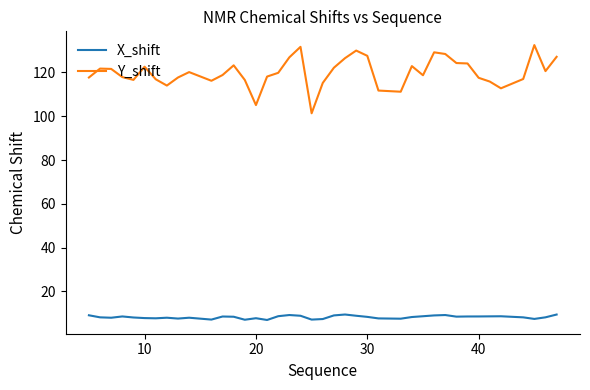

Which series has the widest spread of values?

Y_shift